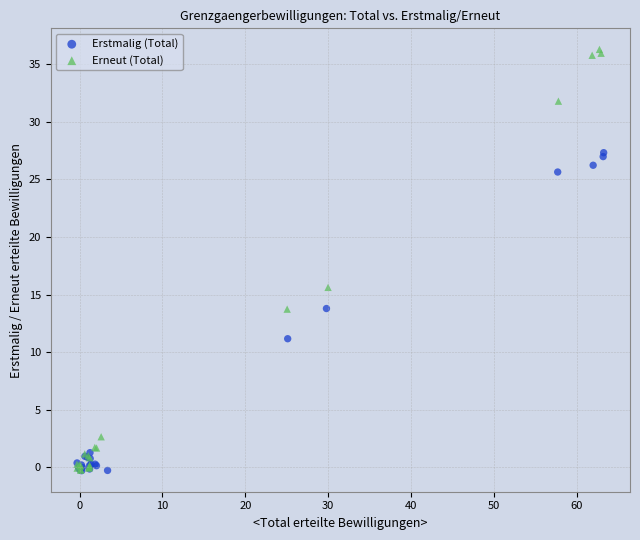

What are all the series names shown in the legend?

Erstmalig (Total), Erneut (Total)